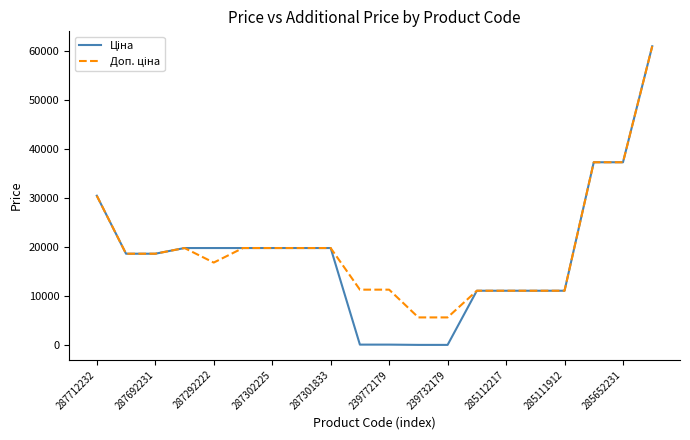

What is the maximum value shown in the chart?

61024.7